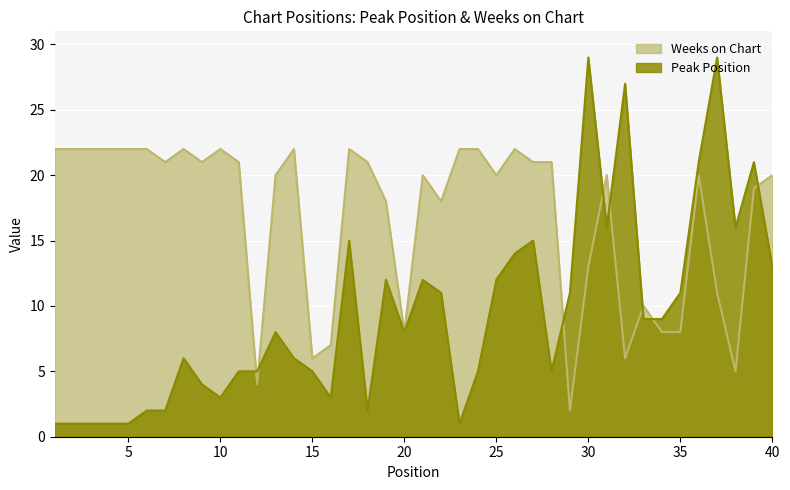

The value of Weeks on Chart at 37 is 11. True or false?

True